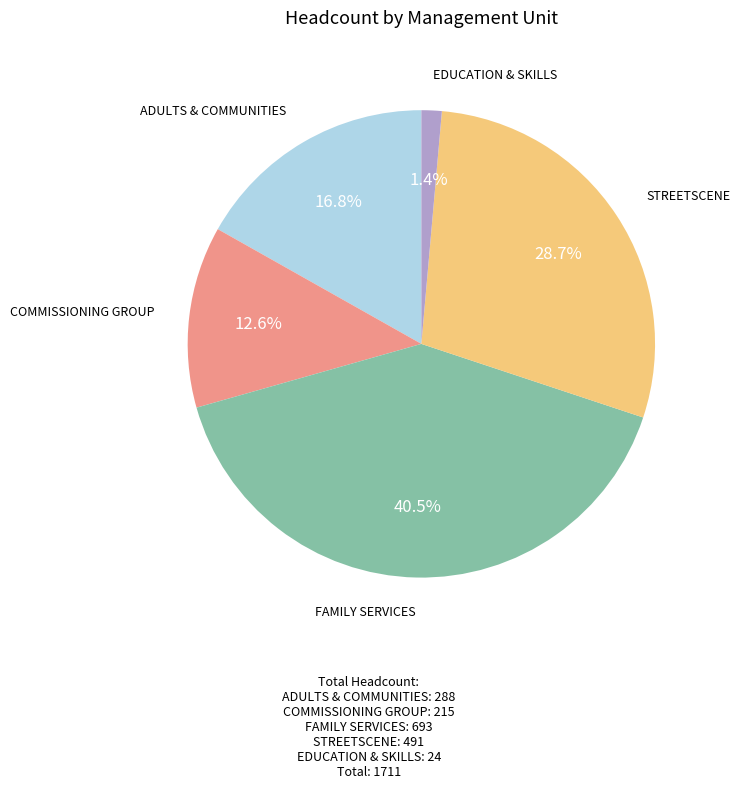

Is there any slice that represents more than half of the pie?

No